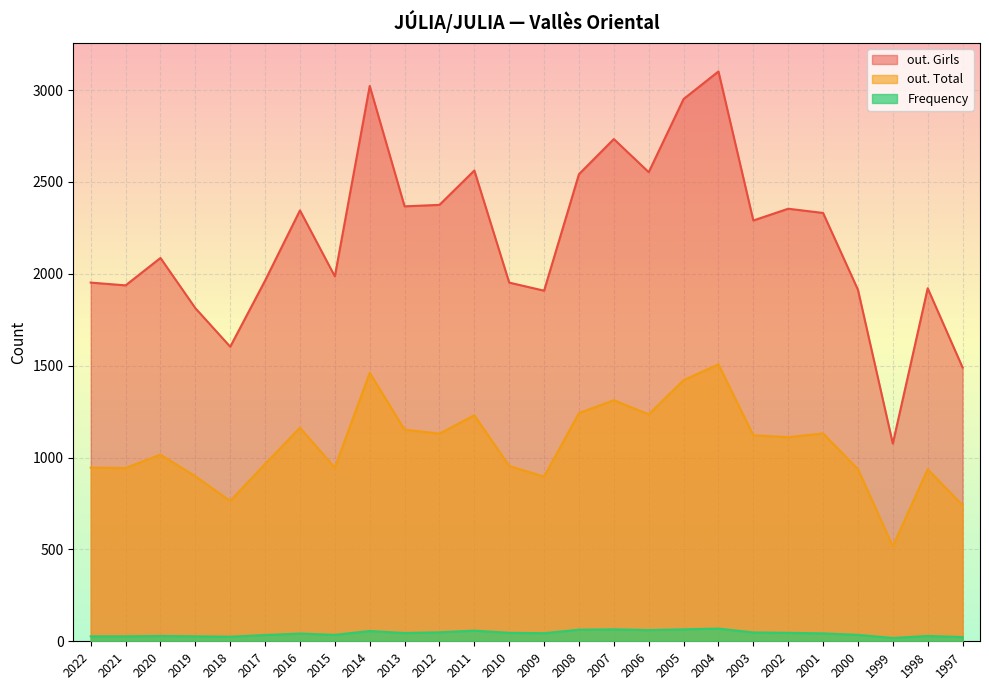

True or false: out. Total and out. Girls cross at least once.

False